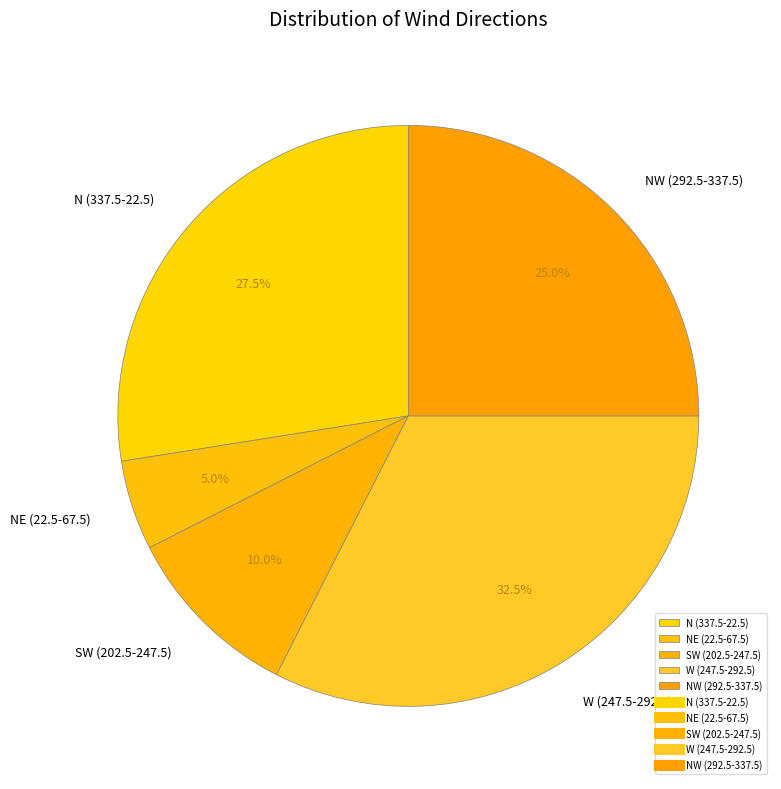

Is there a majority slice in this chart?

No